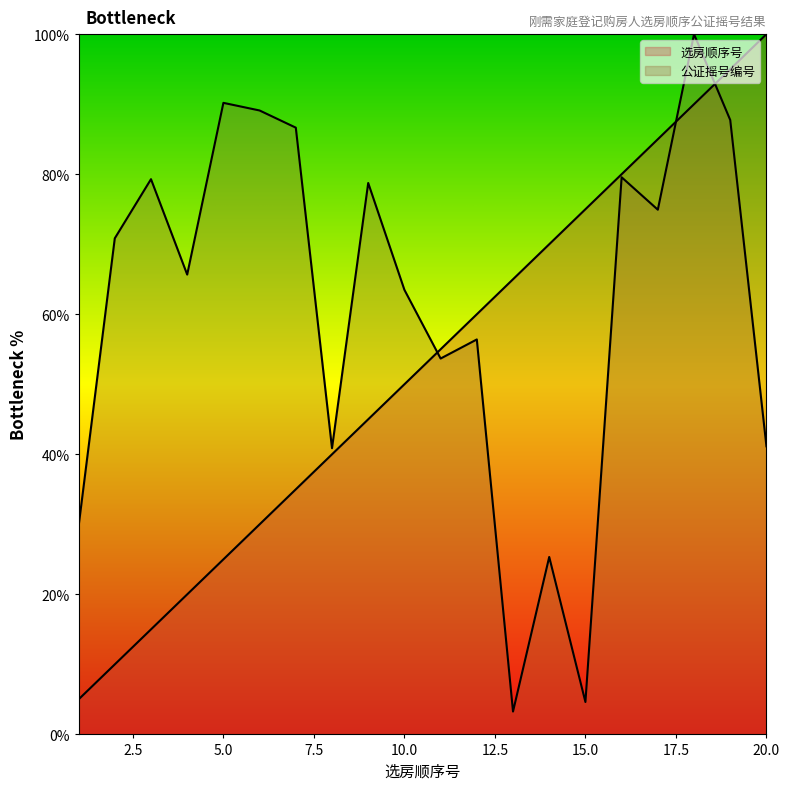

At how many categories does at least one series exceed 95?

2